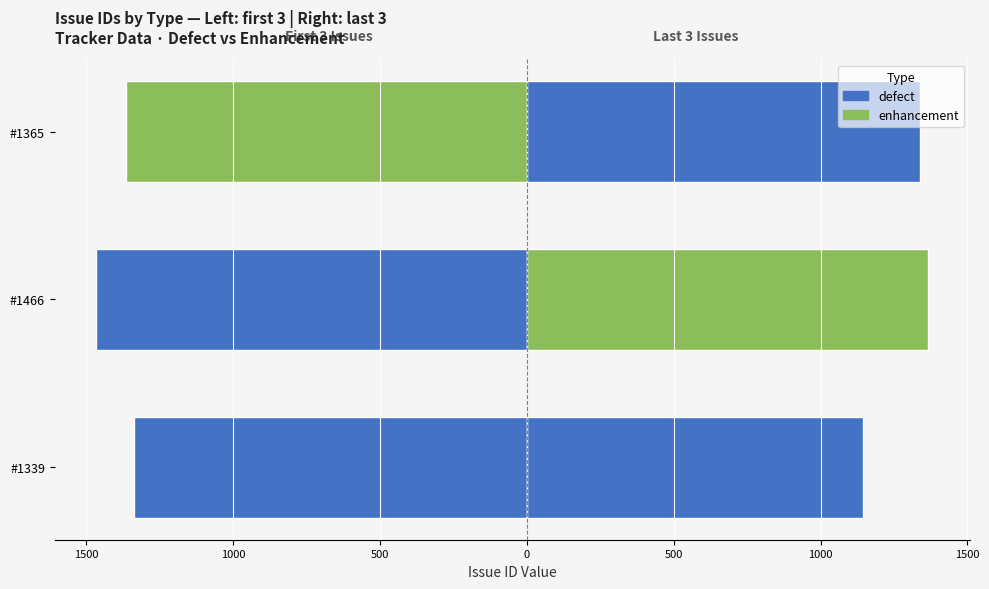

How many data points does each series have?

3